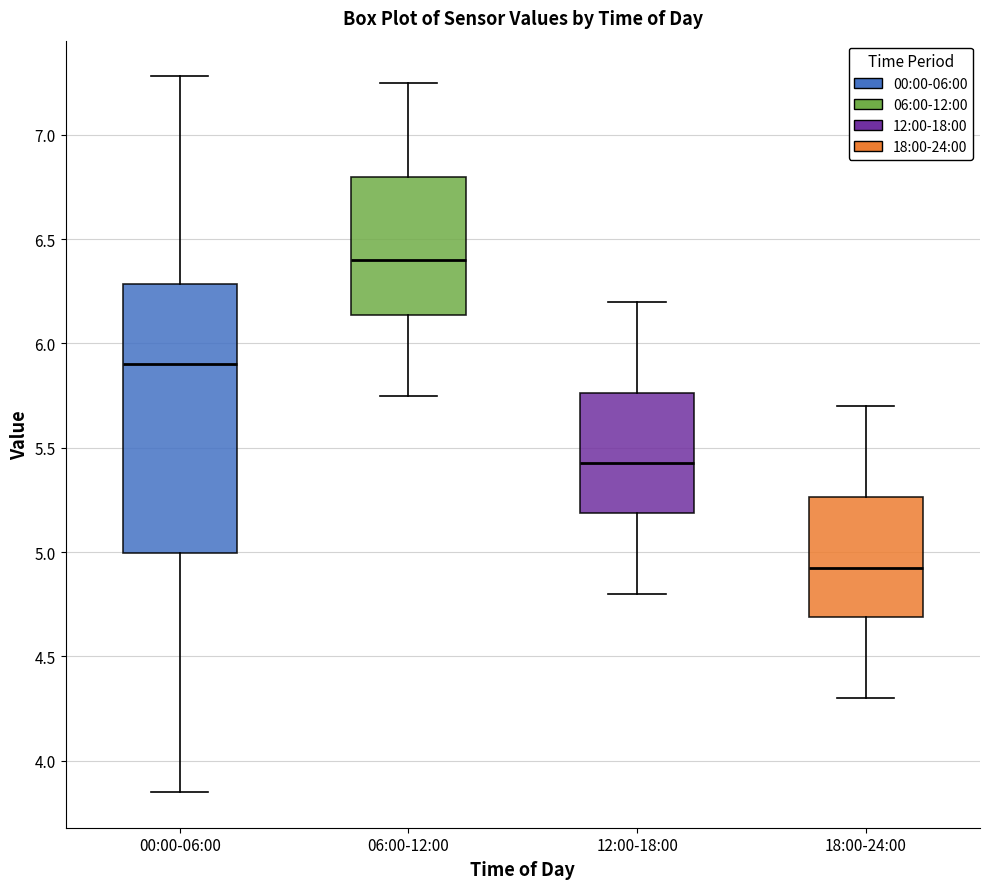

Which box's median line is the highest?

06:00-12:00